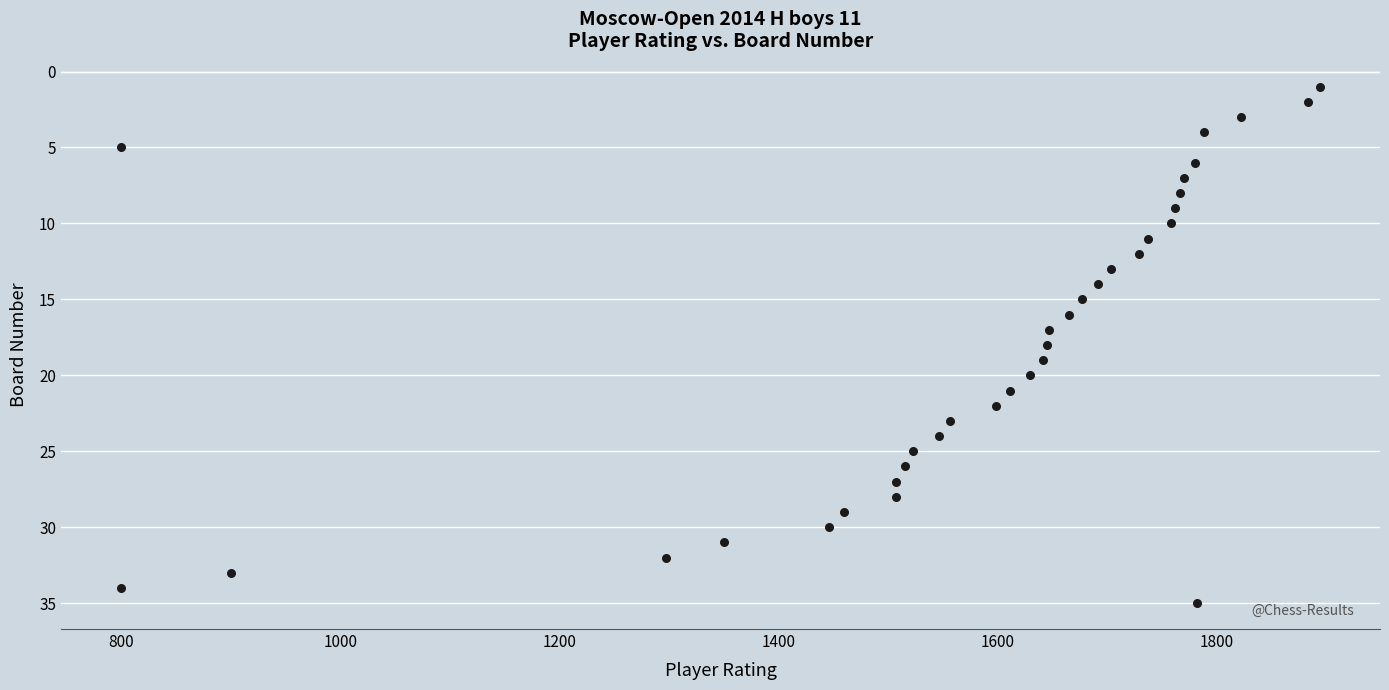

What is the range of X values (max minus min)?

1094